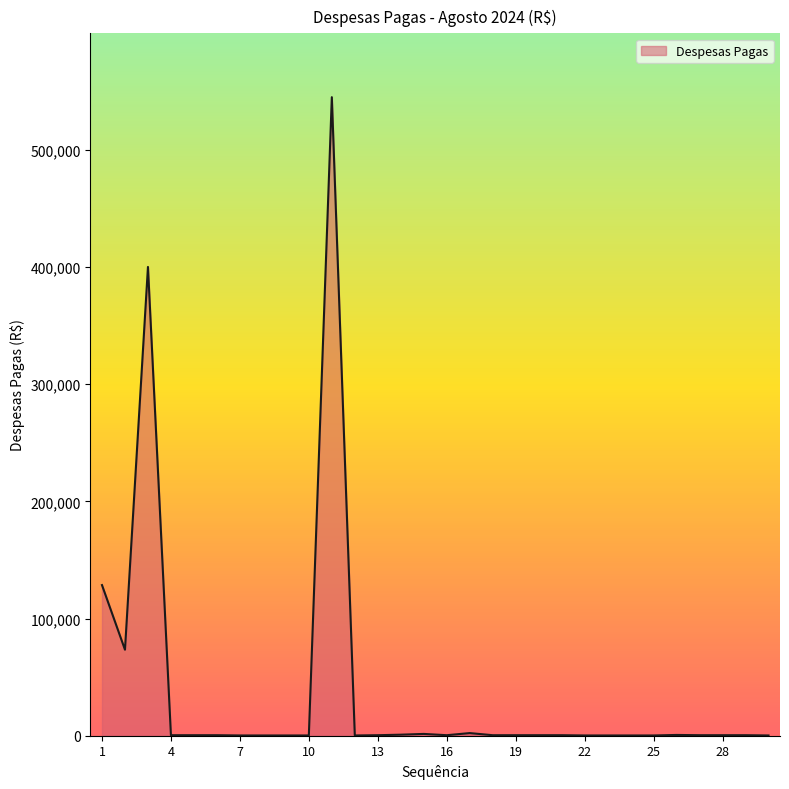

What is the maximum value shown in the chart?

544844.8